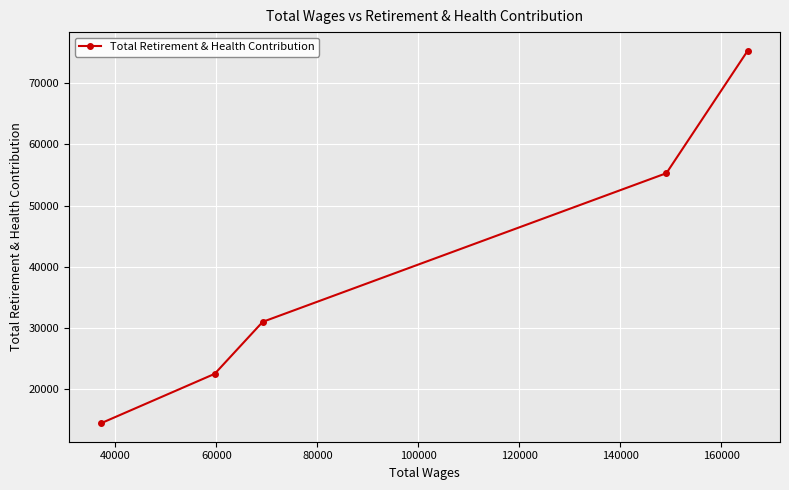

True or false: there are more than 0 points higher than both neighbors.

False